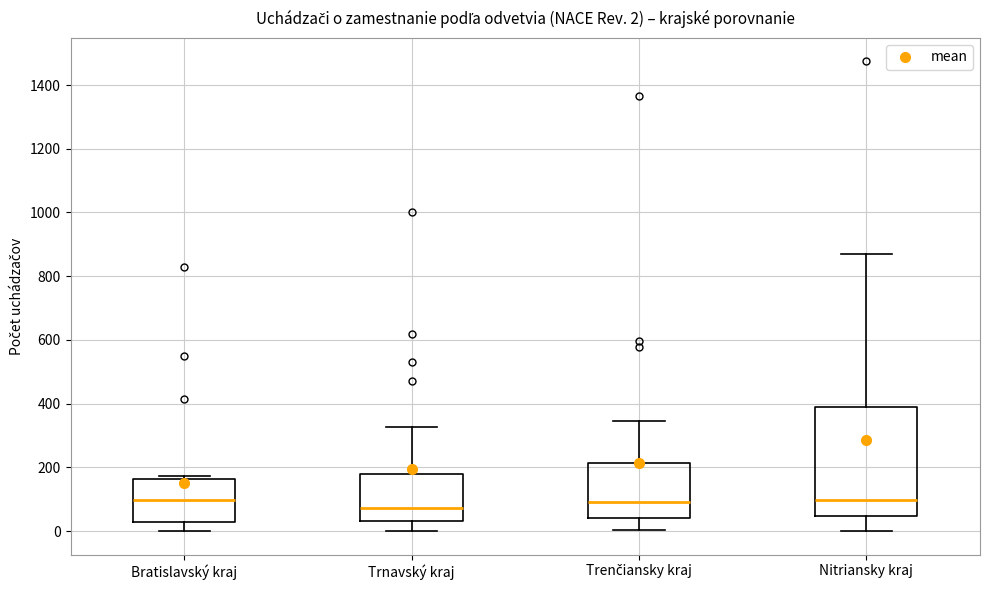

Which box is the tallest, from its lower edge to its upper edge?

Nitriansky kraj